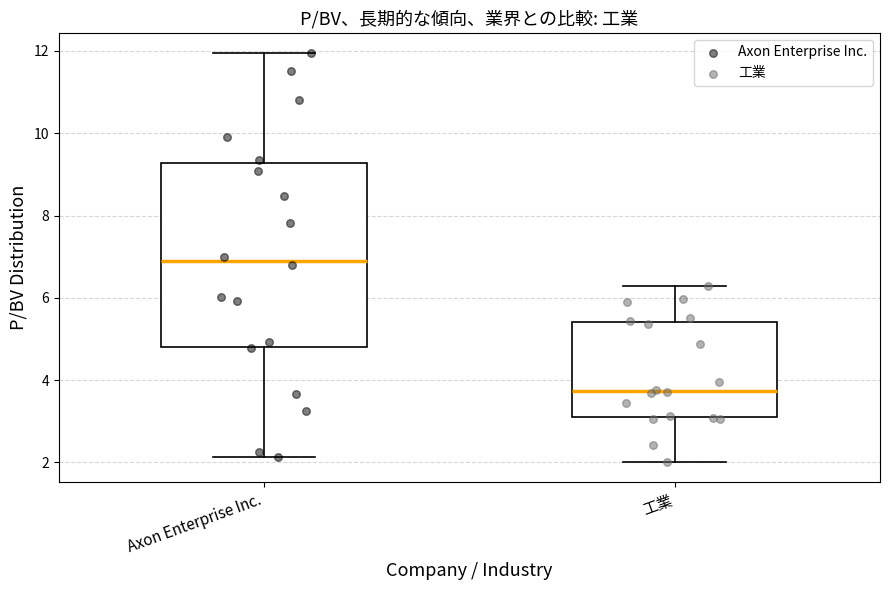

Which box has the highest median line?

Axon Enterprise Inc.